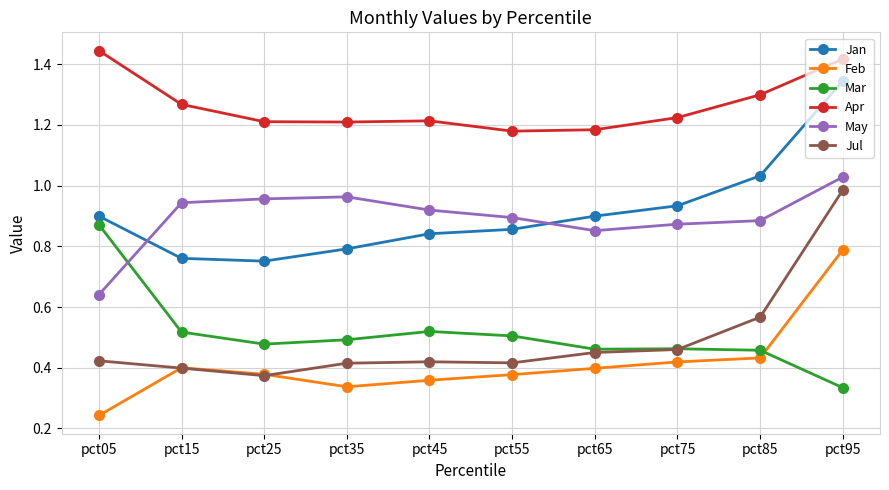

Does the chart have visible grid lines?

Yes